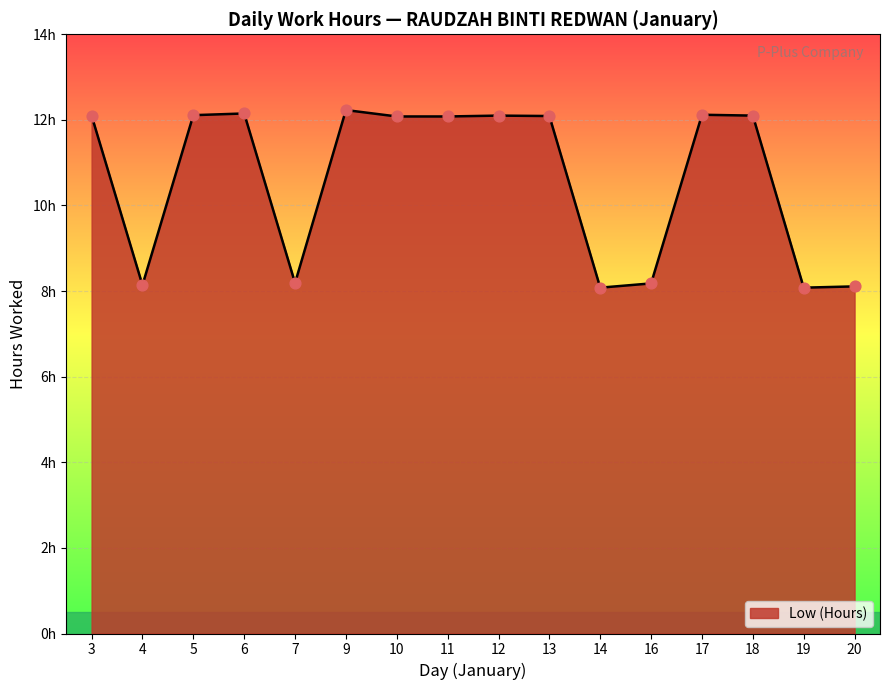

Is this an area chart (filled region under the line)?

Yes